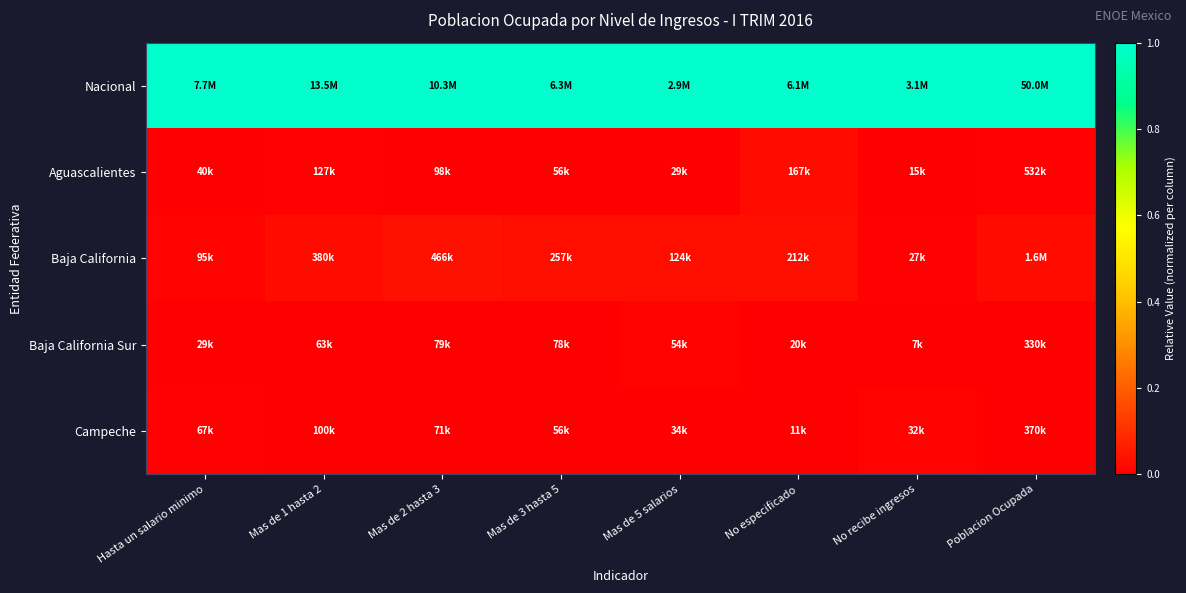

Which series has the largest total across all categories?

Nacional